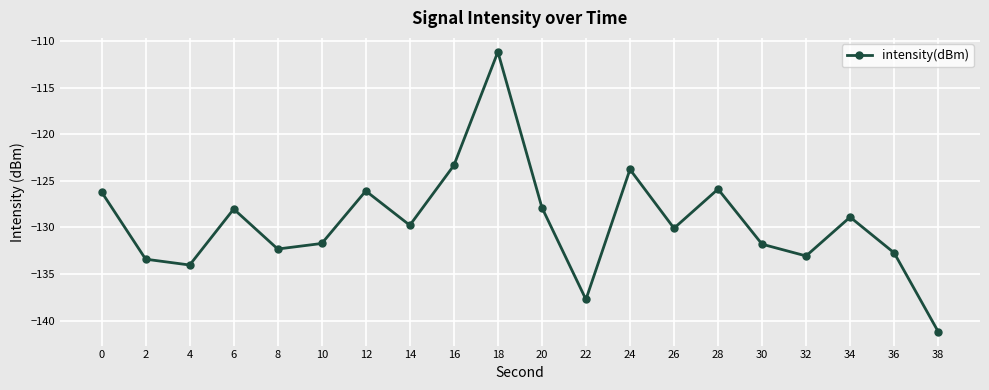

Read the value at 20.

-127.9